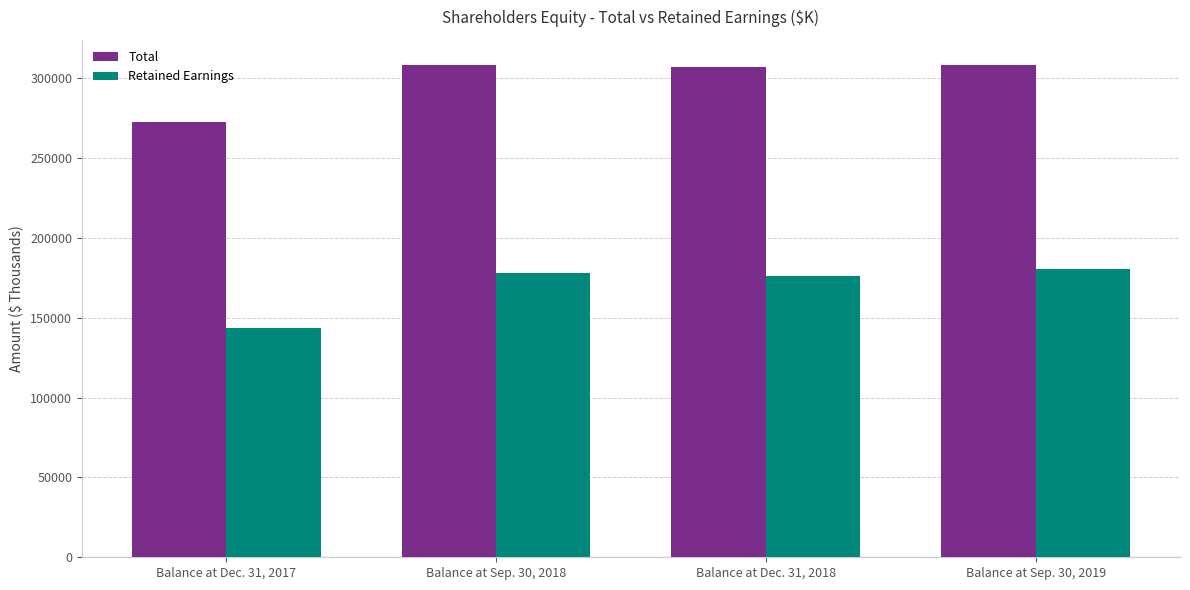

Is it true that Retained Earnings equals 143467 at Balance at Dec. 31, 2017?

True